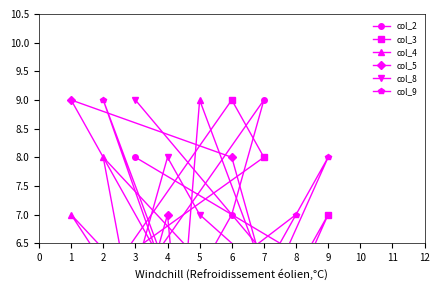

Rank the series by their maximum value, from lowest to highest.

col_2, col_3, col_4, col_5, col_8, col_9